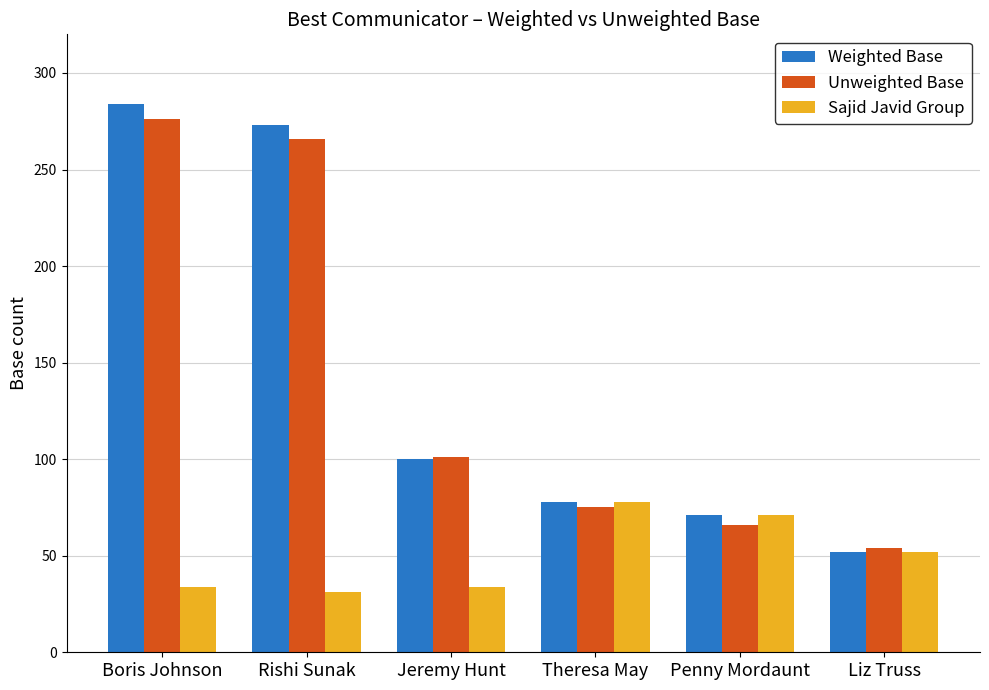

Which series has the largest total across all categories?

Weighted Base